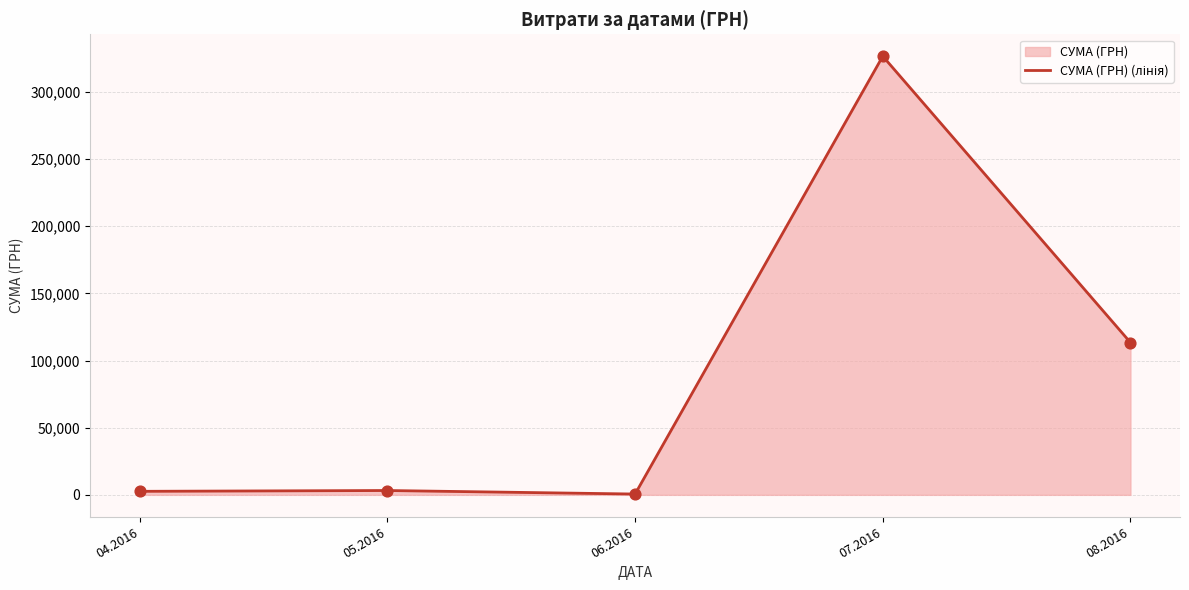

What is the change in value from 05.2016 to 06.2016?

-2625.4